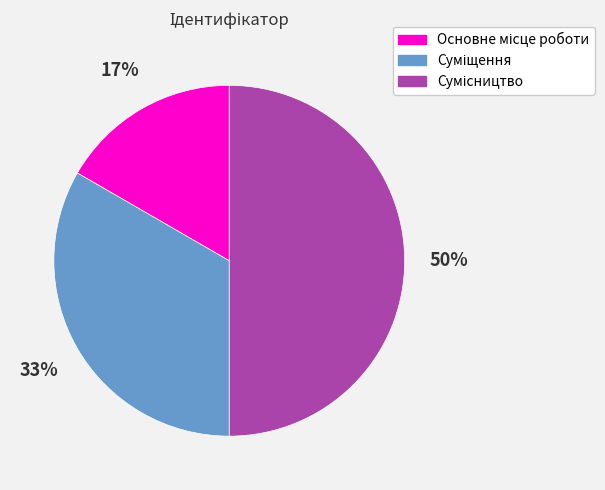

To the nearest percent, what is the difference between the largest and smallest slice percentages?

33%